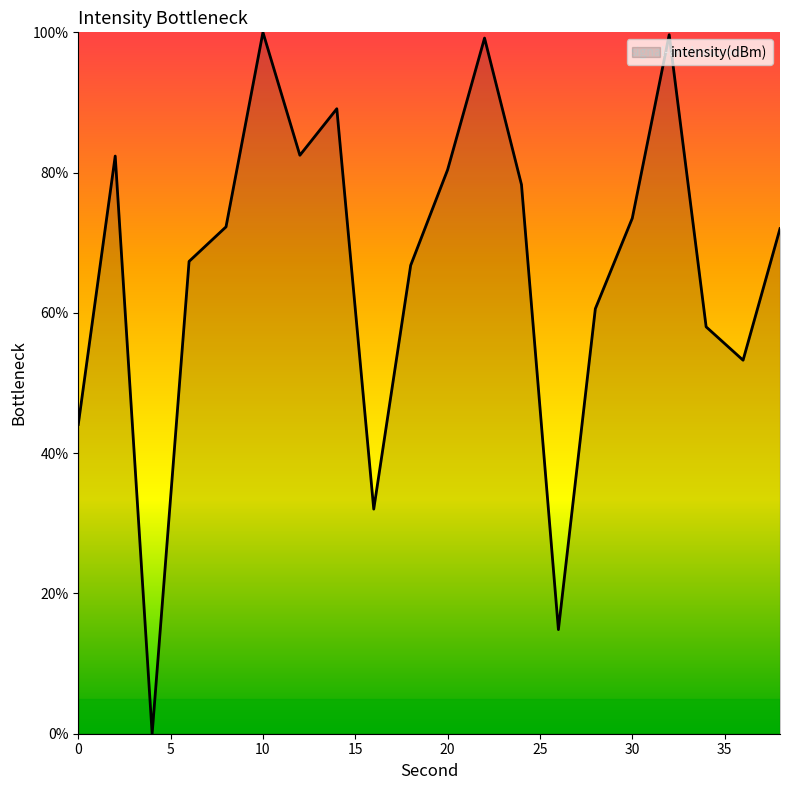

What is the difference between the maximum and minimum values?

100.0